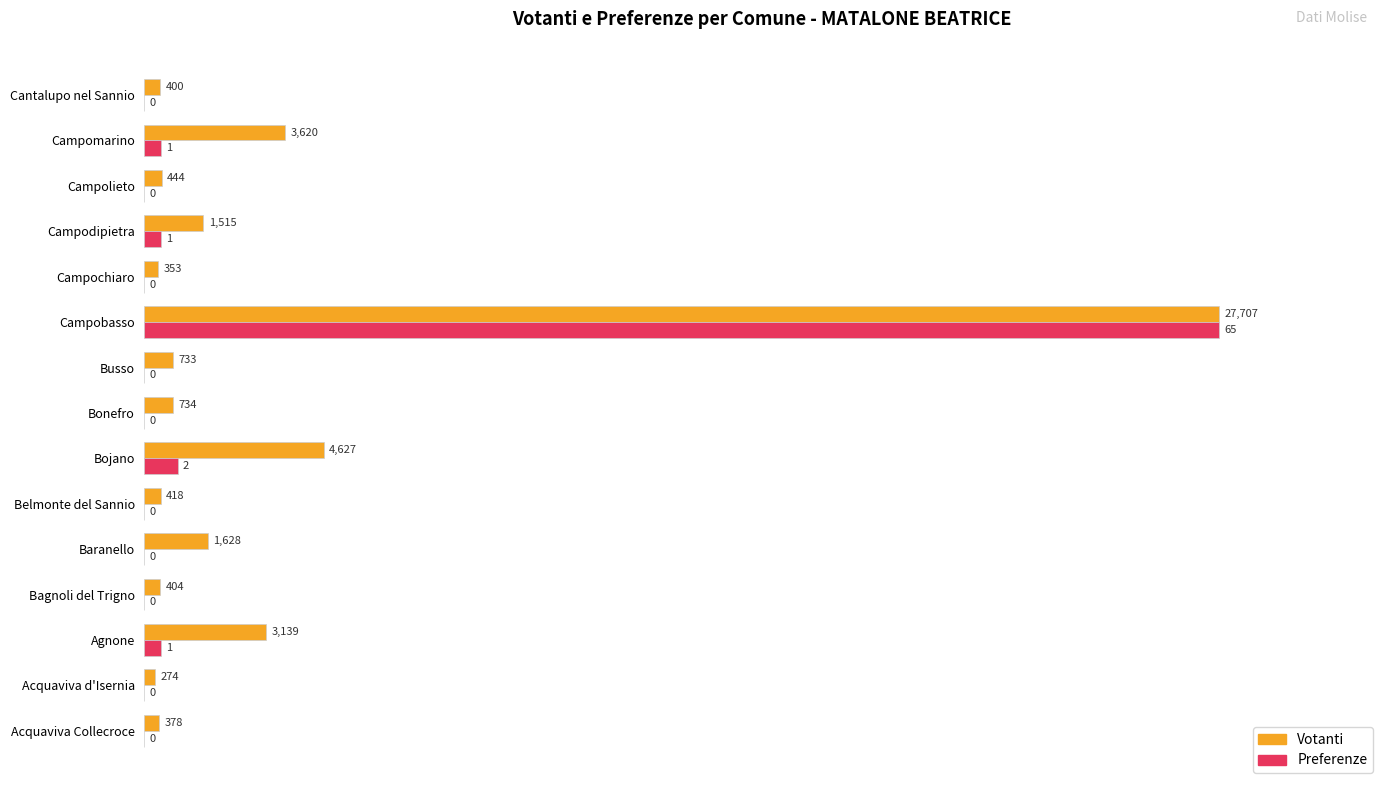

What are all the series names shown in the legend?

Votanti, Preferenze